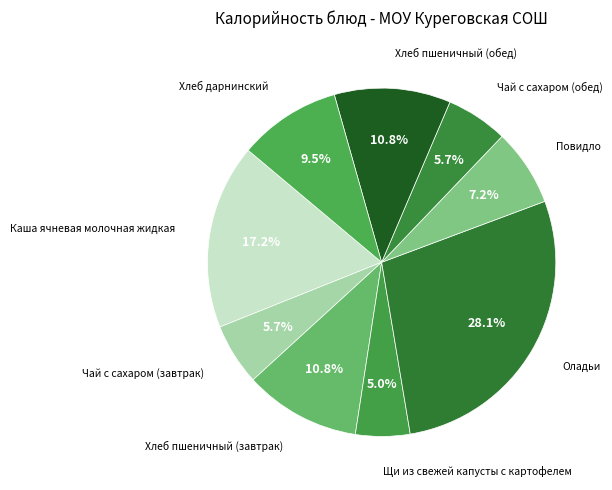

Count the number of slices in the pie.

9